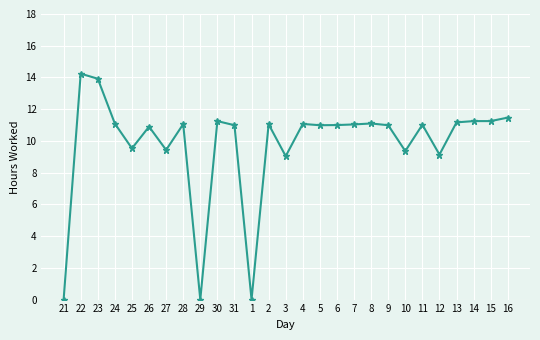

The value at 11 is 5.7. True or false?

False